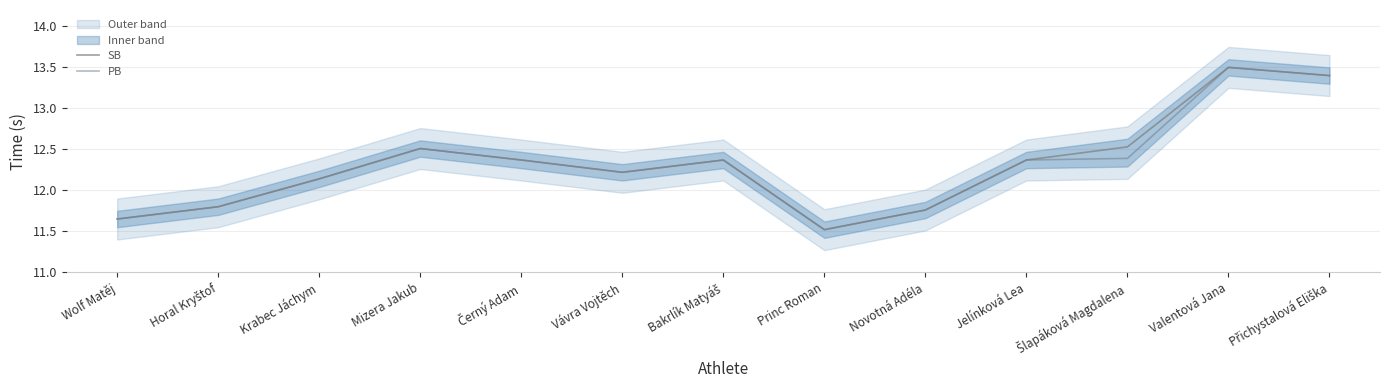

True or false: PB and SB intersect in this chart.

False